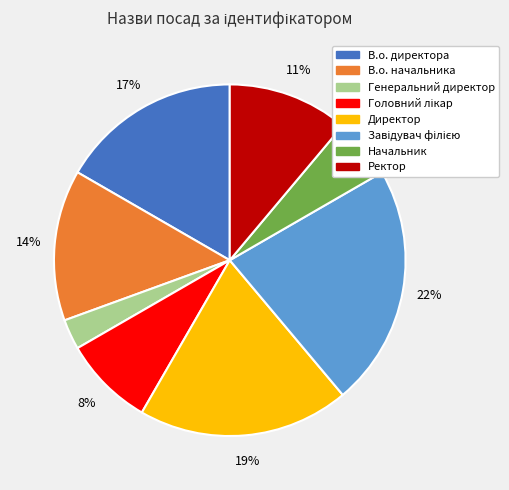

To the nearest percent, what portion does Начальник represent?

6%